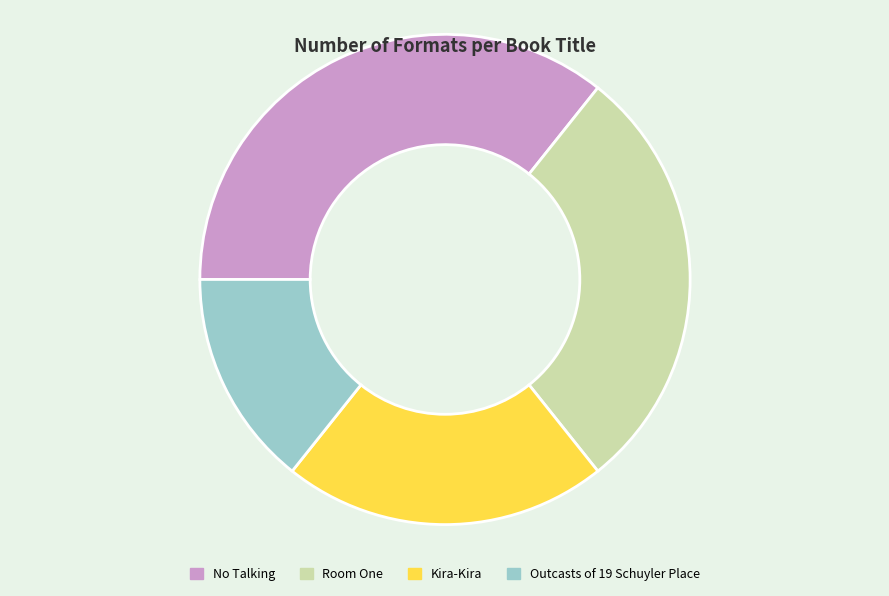

Count the number of slices in the pie.

4